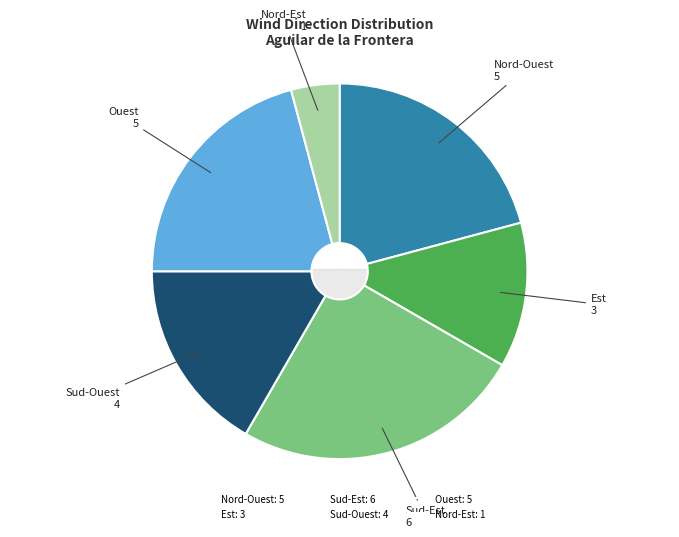

Is Sud-Est the majority of the pie?

No